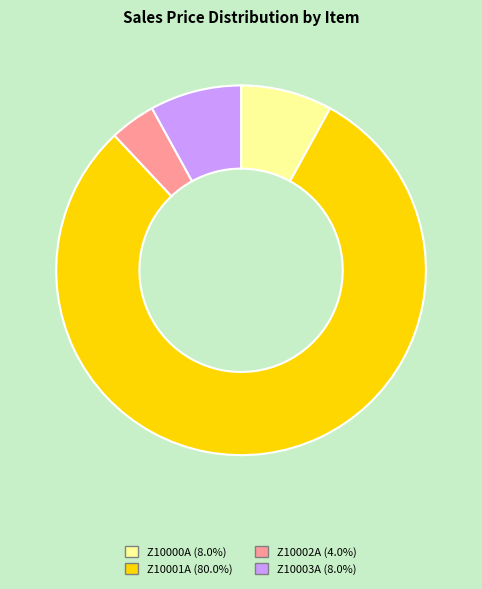

How many segments does this pie chart have?

4